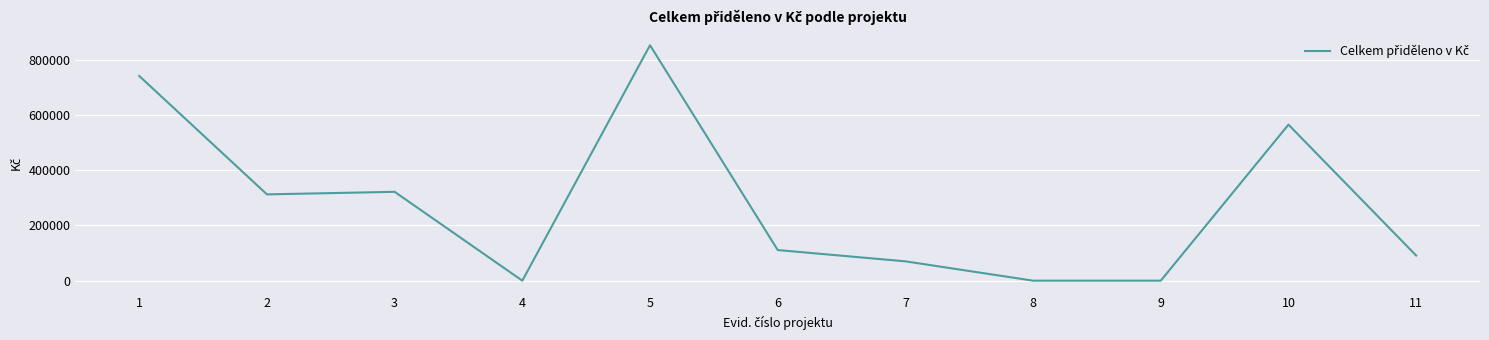

What is the greatest value displayed?

852483